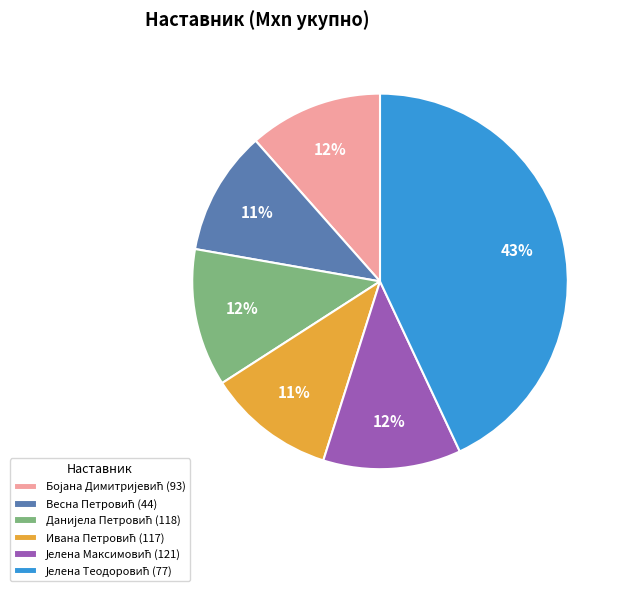

To the nearest percent, what is the average slice percentage?

17%